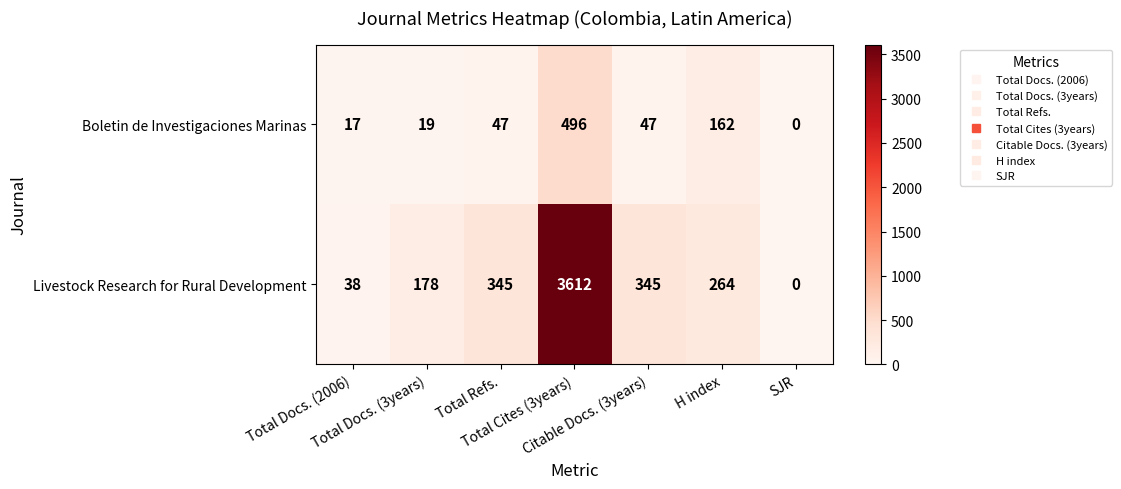

Rank the series at Total Refs. from lowest to highest value.

Boletin de Investigaciones Marinas, Livestock Research for Rural Development